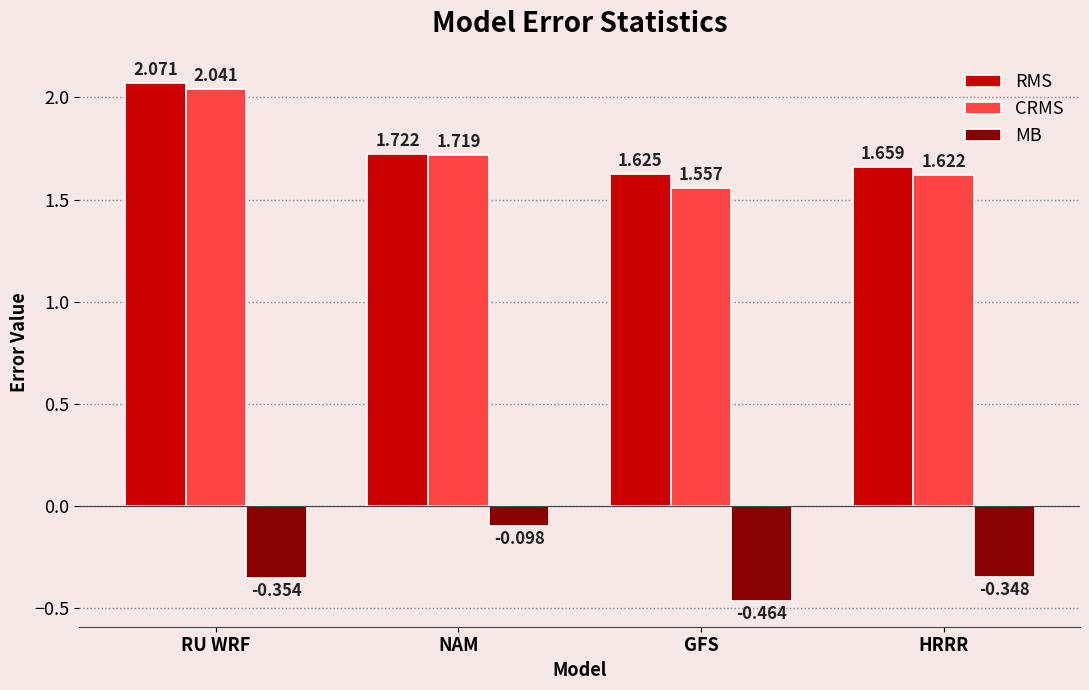

How many bars are there in each group?

3